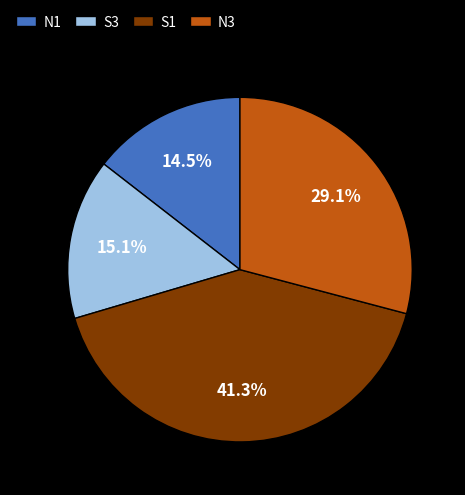

Between N1 and S1, which is larger?

S1